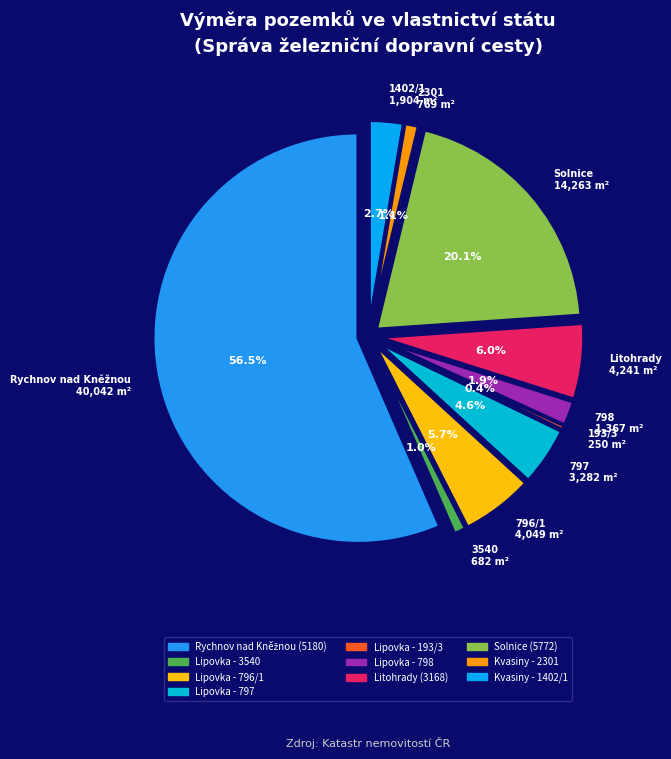

Is there a majority slice in this chart?

Yes